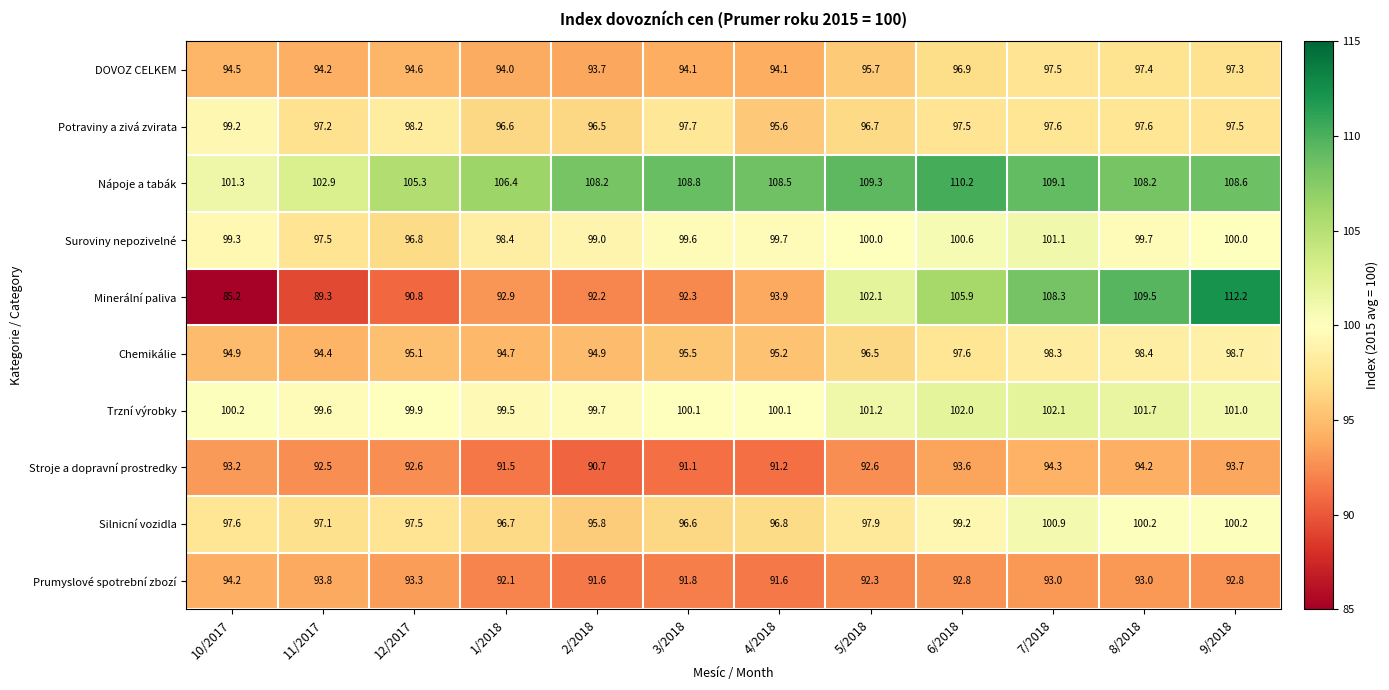

What is the difference between the Trzní výrobky values at 1/2018 and 10/2017?

0.7